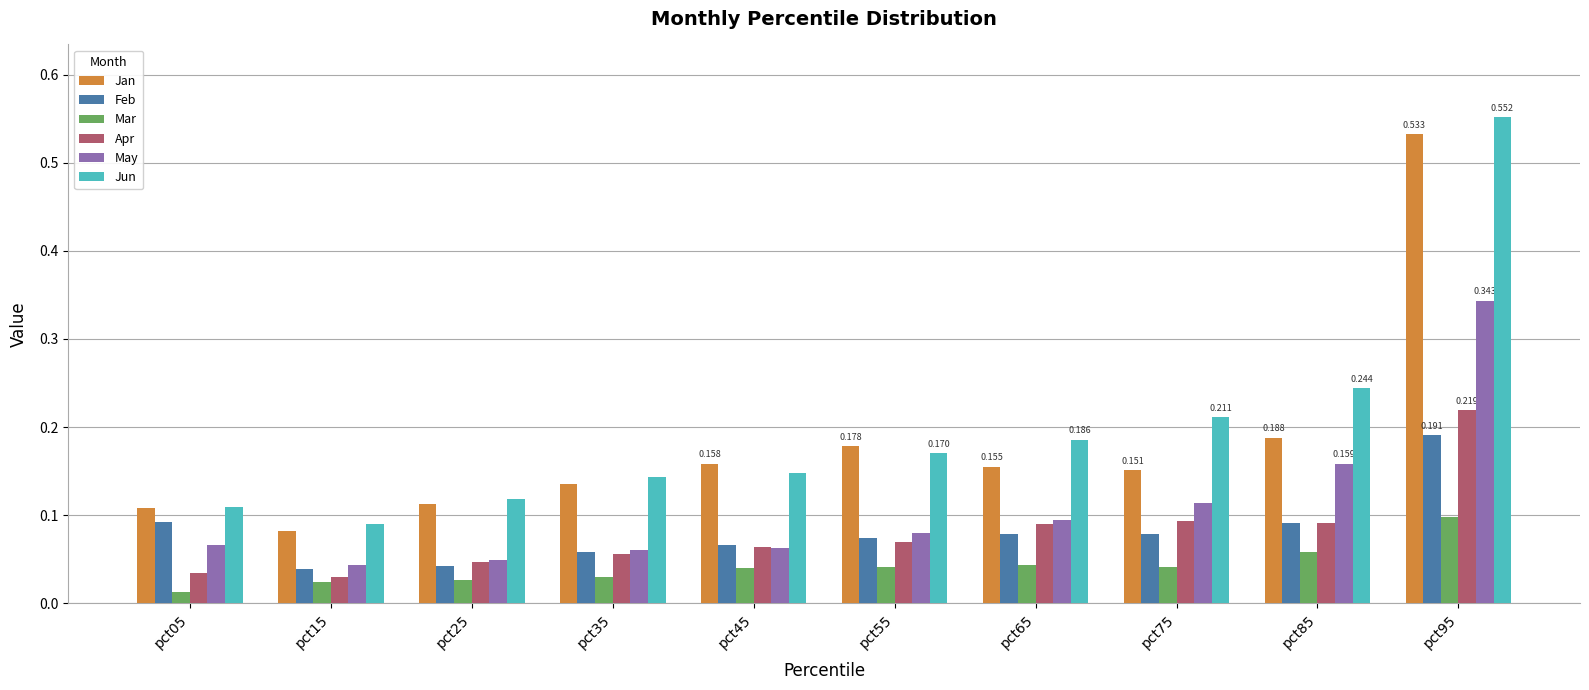

Which series changed the most between pct05 and pct55?

Jan